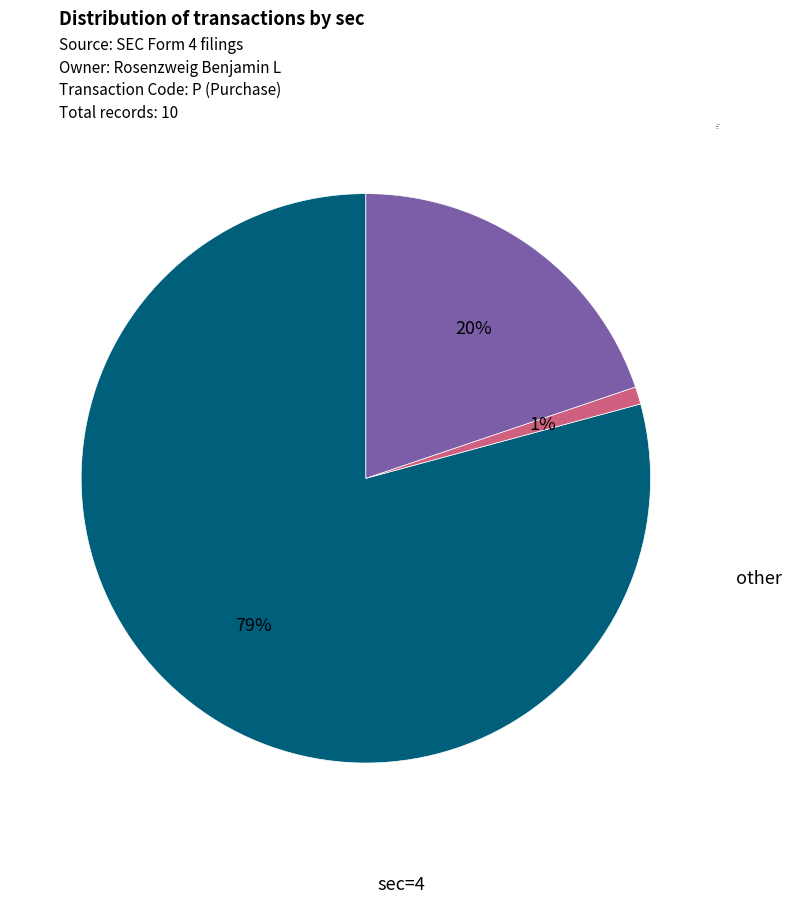

Is there a majority slice in this chart?

Yes